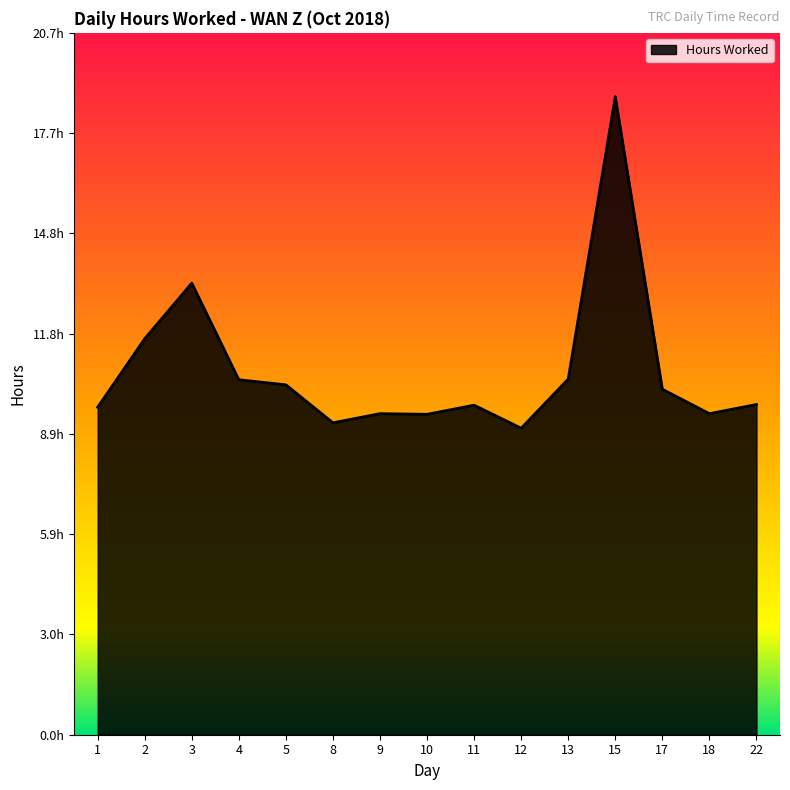

Where is the data nearest to the value 13?

3